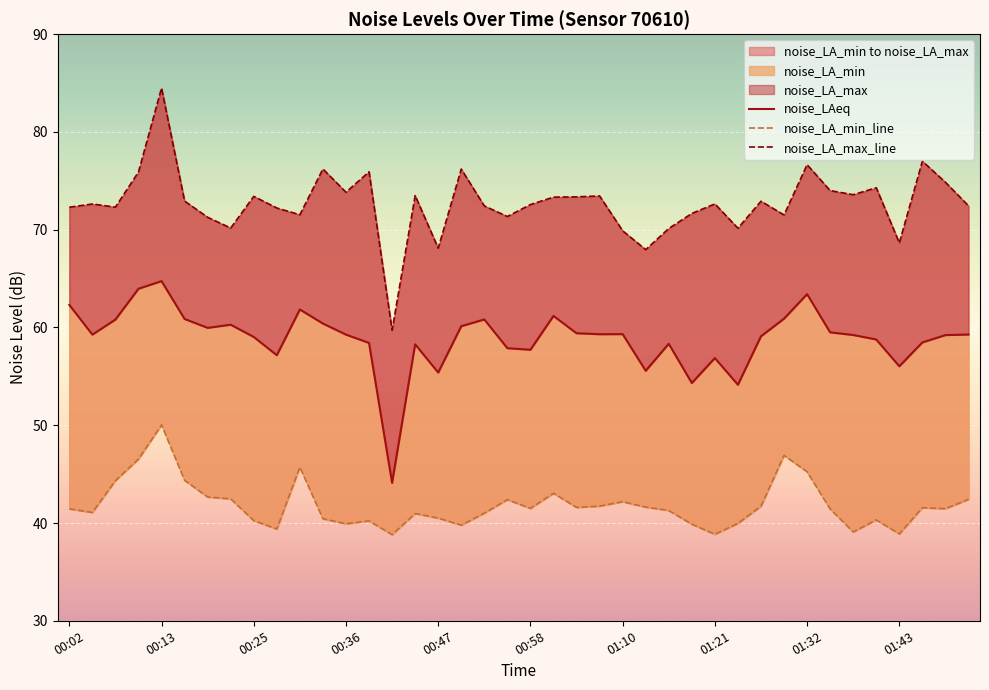

What is the difference between the maximum and minimum values in the noise_LAeq series?

20.6